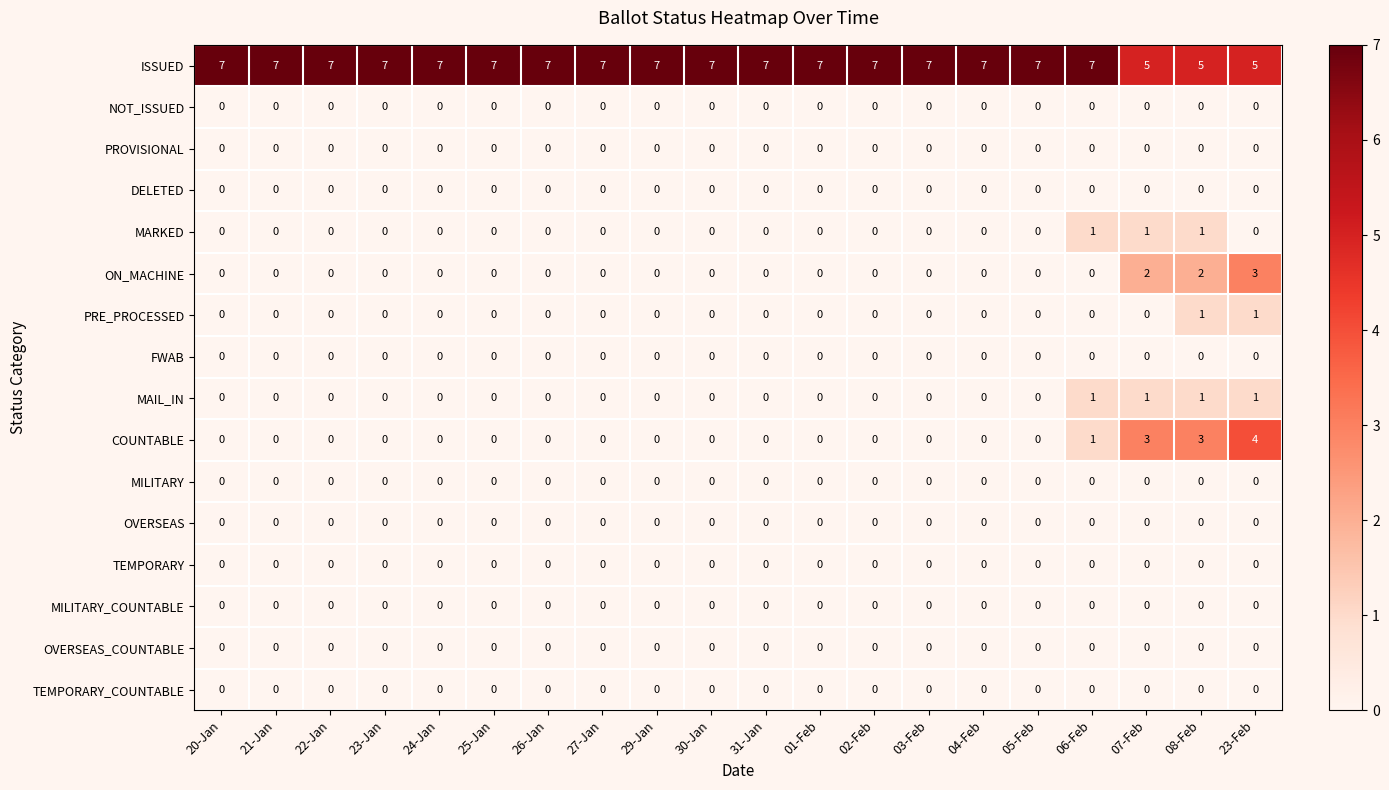

At how many categories does at least one series exceed 6?

17